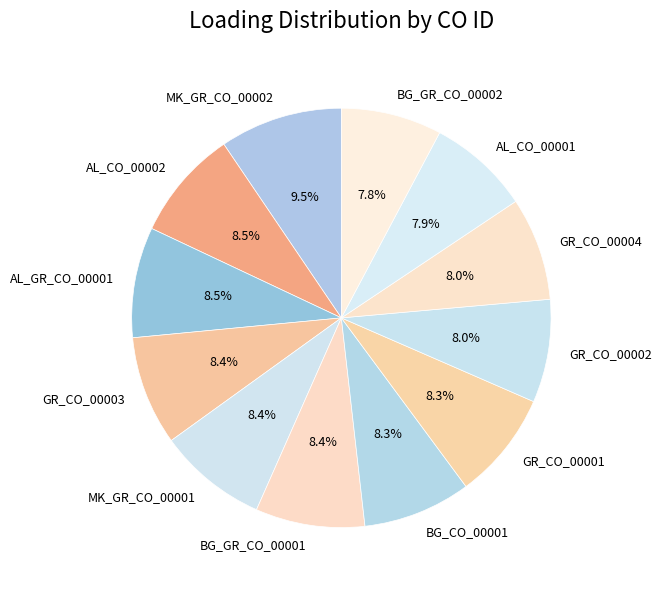

How much of the chart is everything except MK_GR_CO_00001?

91.6%